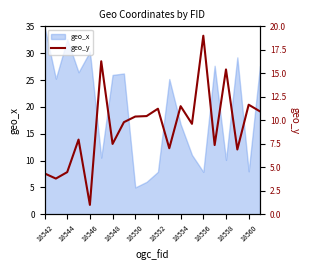

Where is geo_x nearest to the value 20?

18554